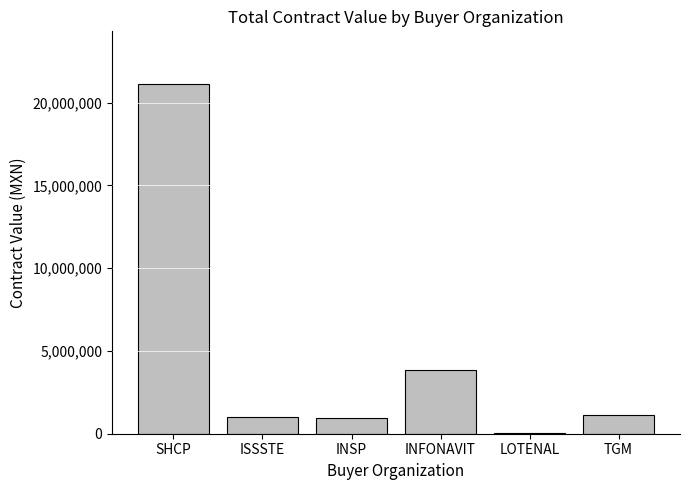

Between LOTENAL and TGM, which is larger?

TGM